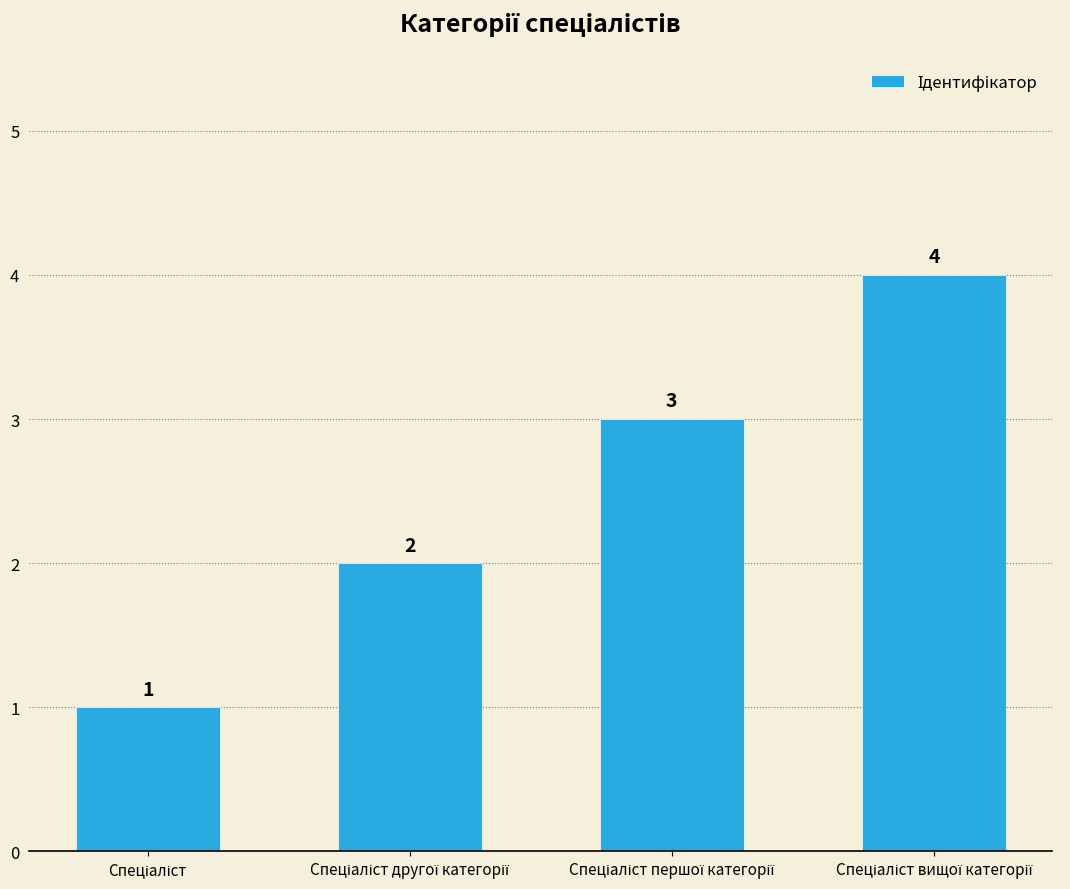

Reading left to right, transcribe all the data shown in this chart.

1	2	3	4